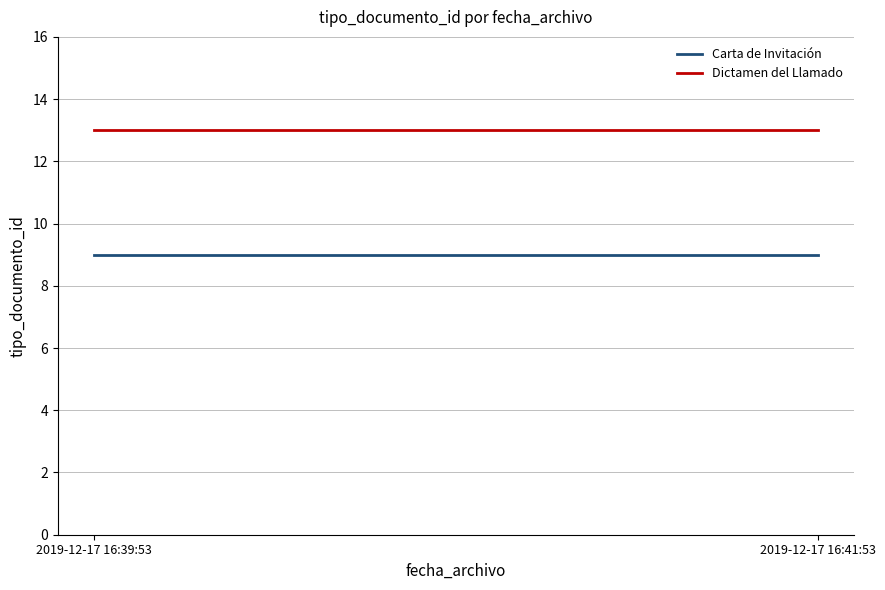

Between 2019-12-17 16:39:53 and 2019-12-17 16:41:53, which series saw the biggest shift?

Carta de Invitación